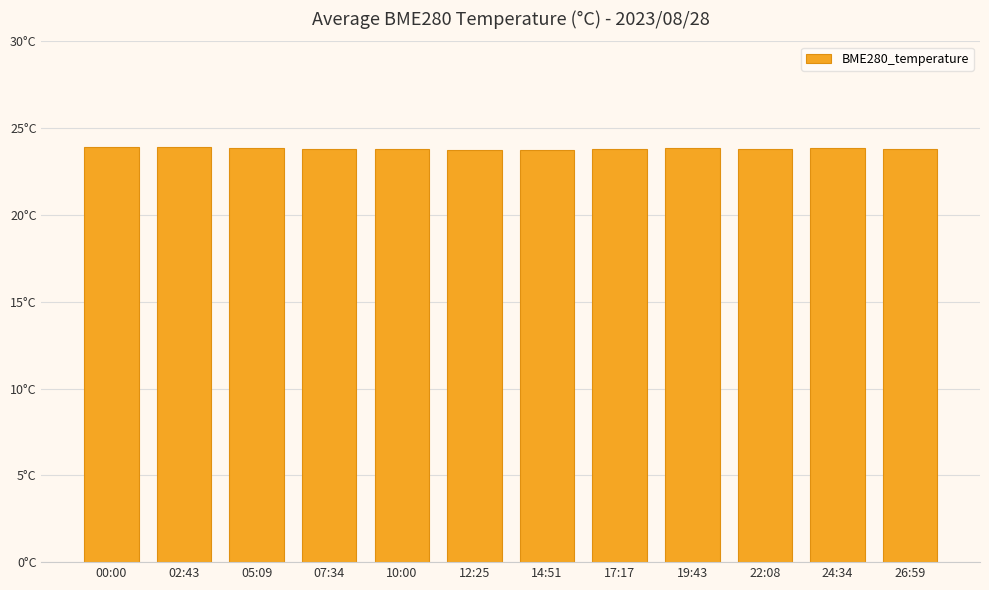

Does the chart contain any negative values?

No